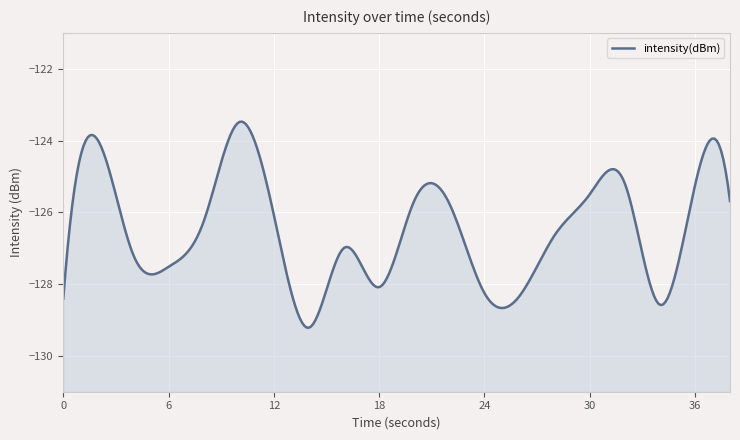

How many values exceed -126?

8